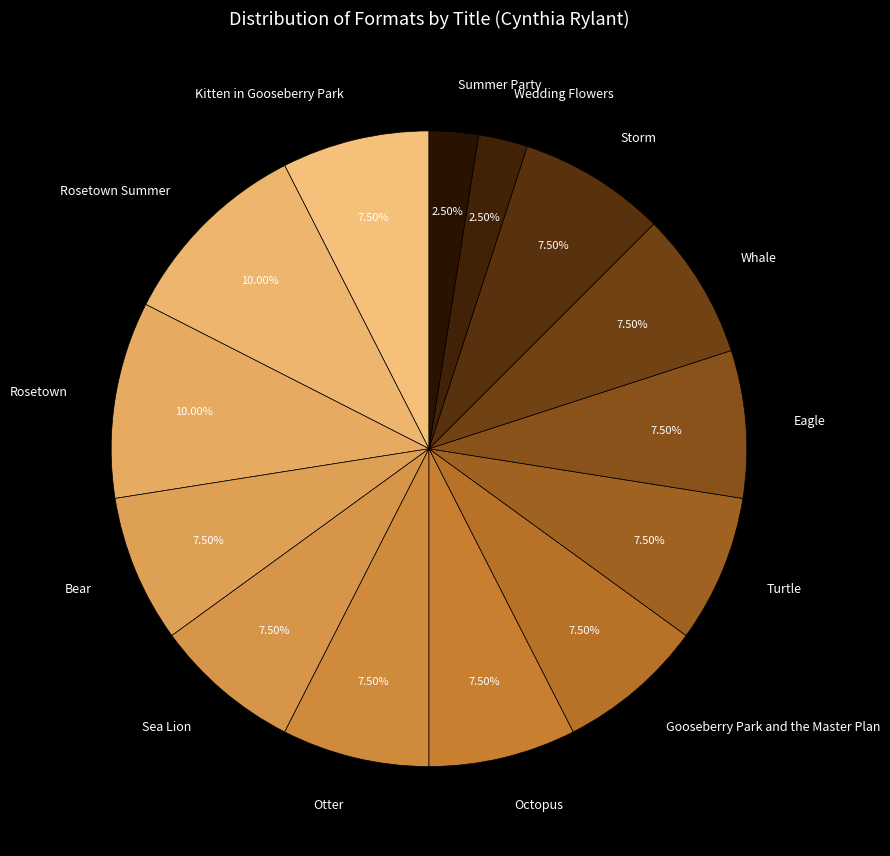

Combined, do Eagle and Rosetown account for over 50%?

No